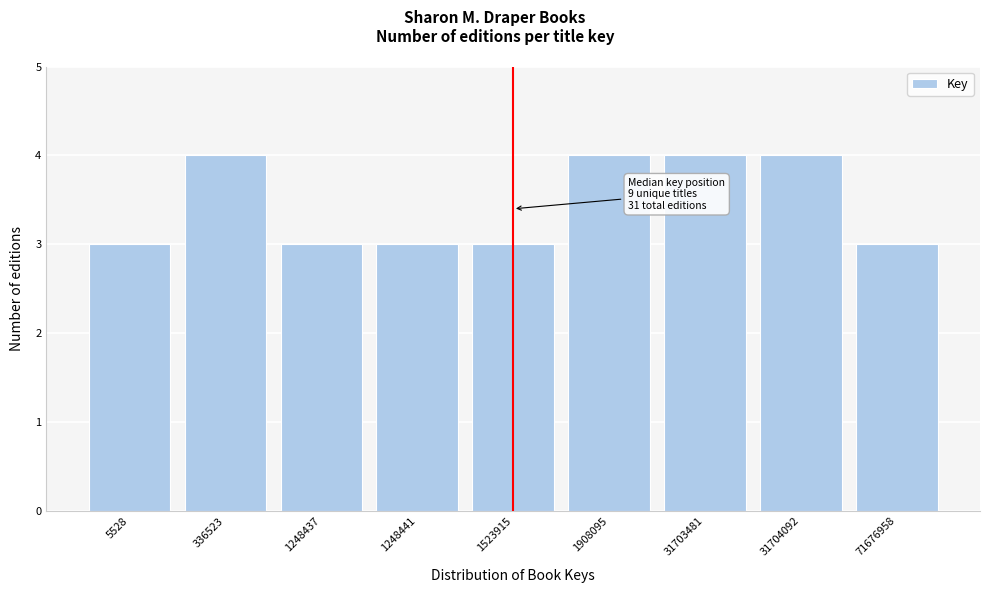

Reading right to left, what are all the values shown in this chart?

71676958=3	31704092=4	31703481=4	1908095=4	1523915=3	1248441=3	1248437=3	336523=4	5528=3